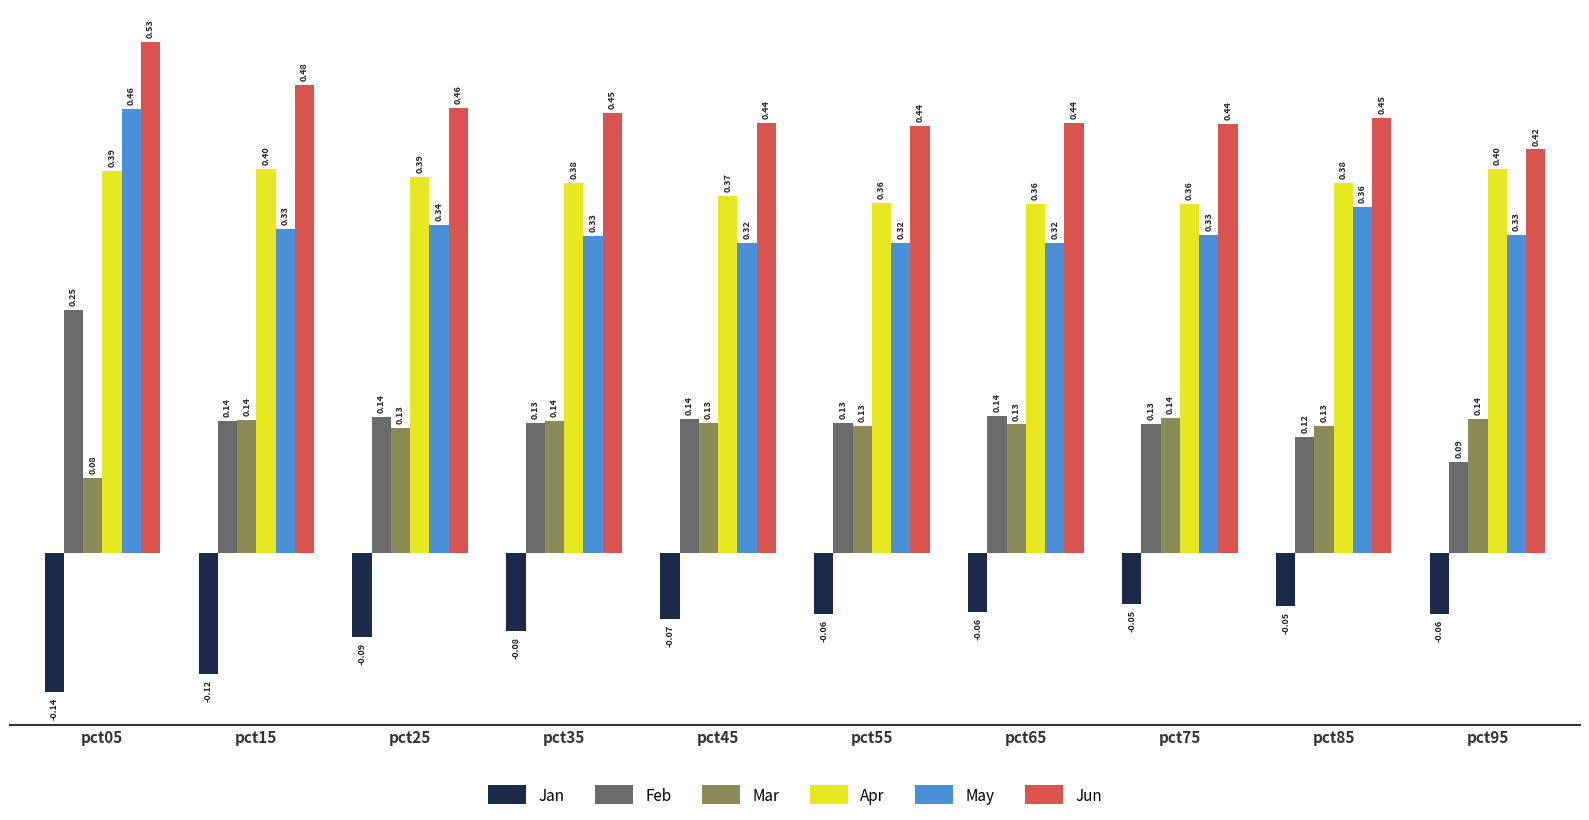

What is the sum of all Feb values?

1.4